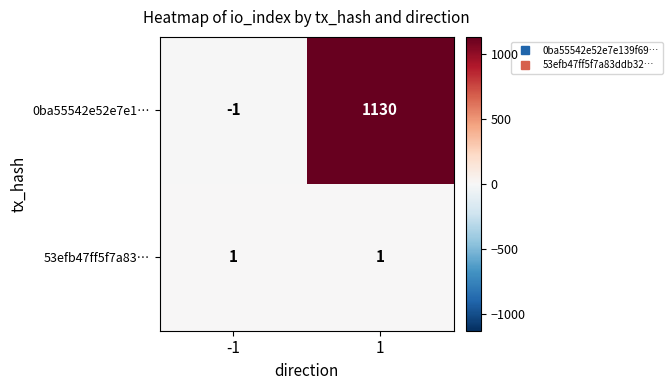

What is the total value across all series at 1?

1131